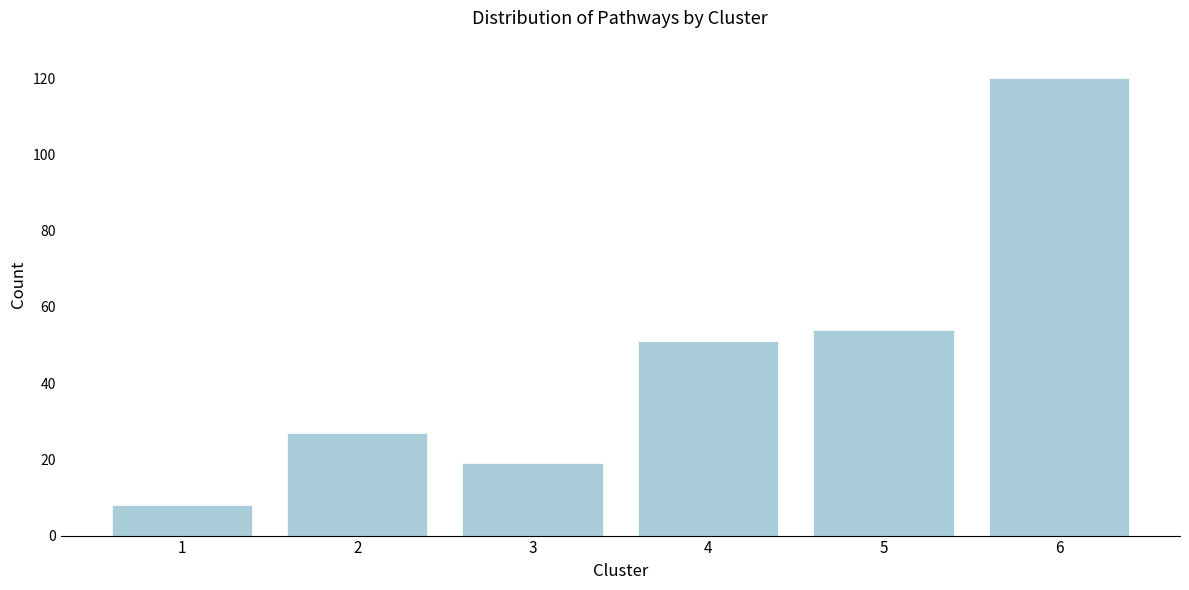

Reading left to right, what are all the values shown in this chart?

8	27	19	51	54	120